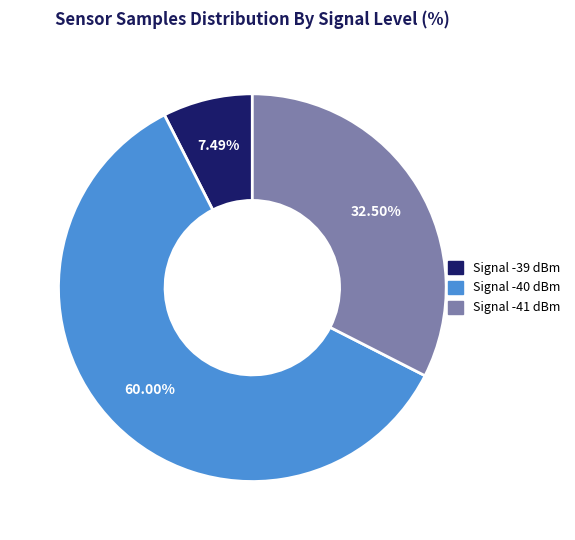

Does any single category account for the majority?

Yes